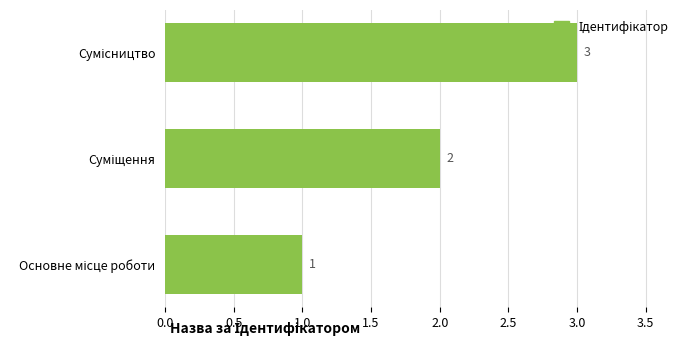

How many series are shown in this chart?

1